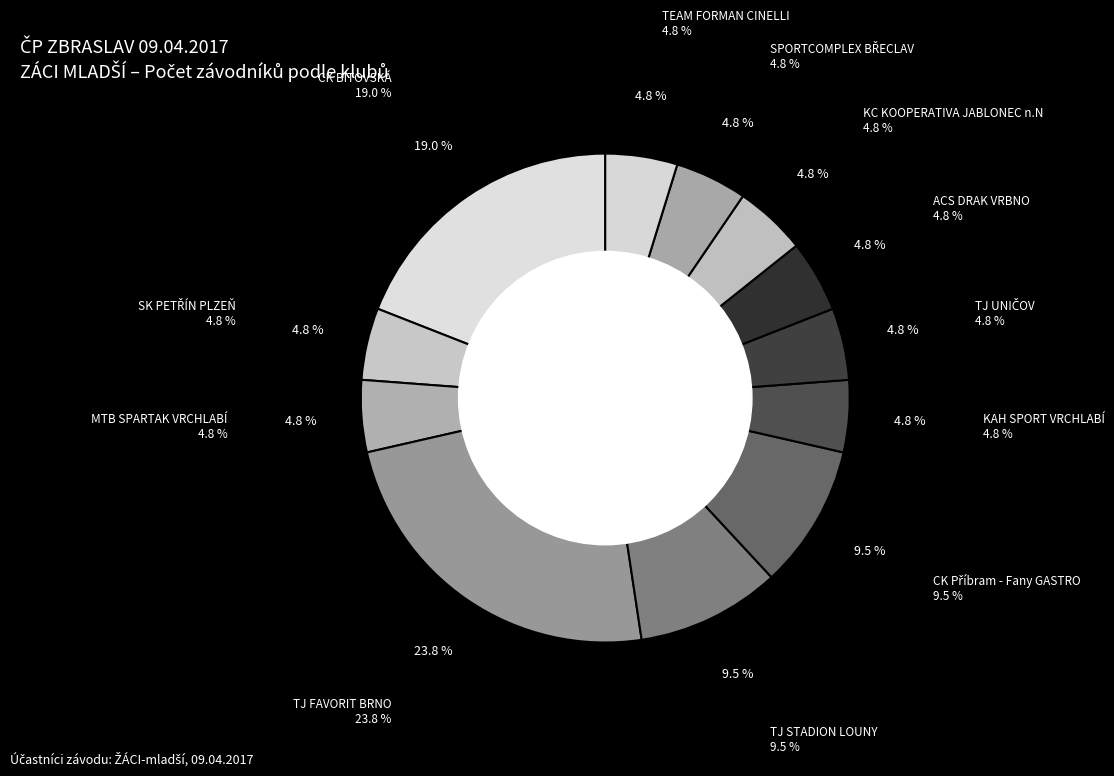

Is TJ FAVORIT BRNO the majority of the pie?

No